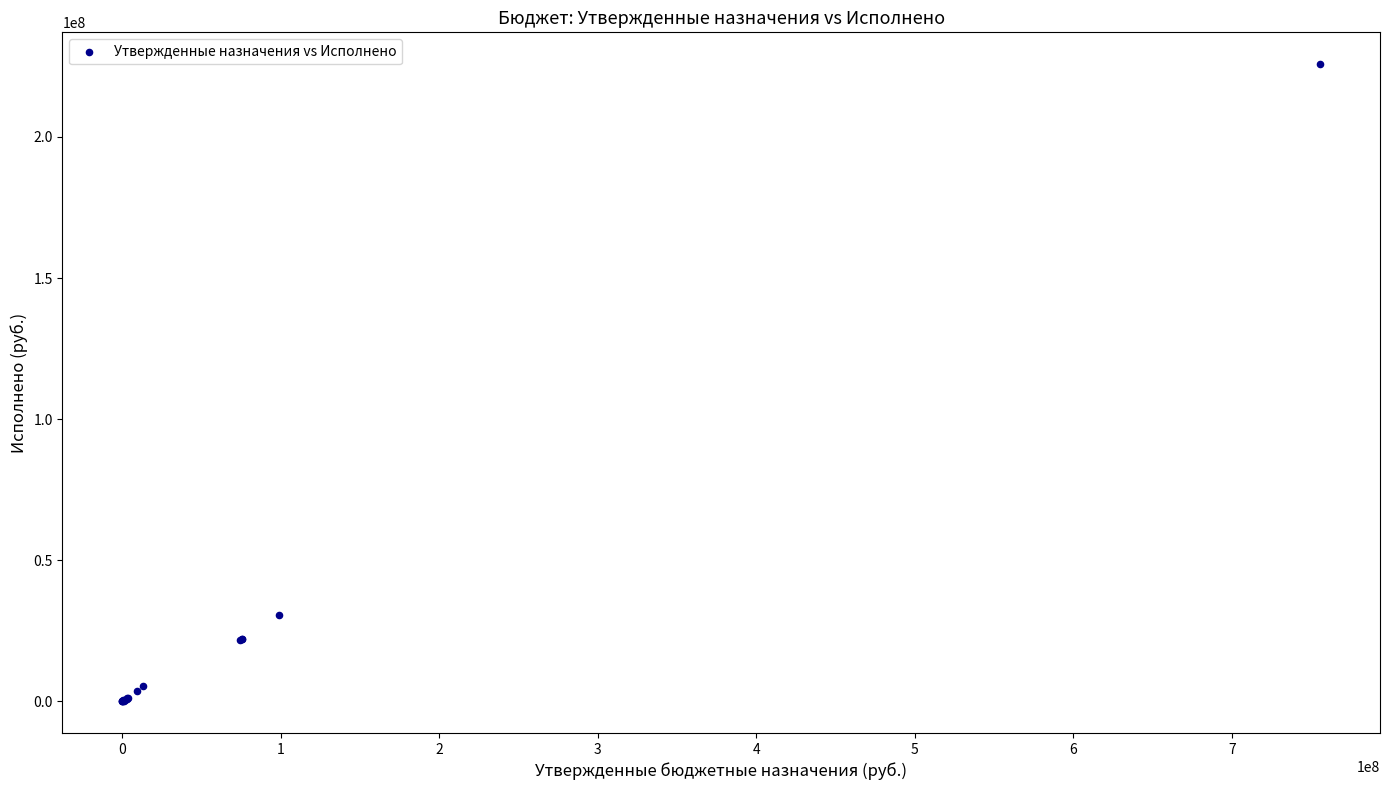

What Y value in the scatter plot is closest to 112906448?

30404717.0